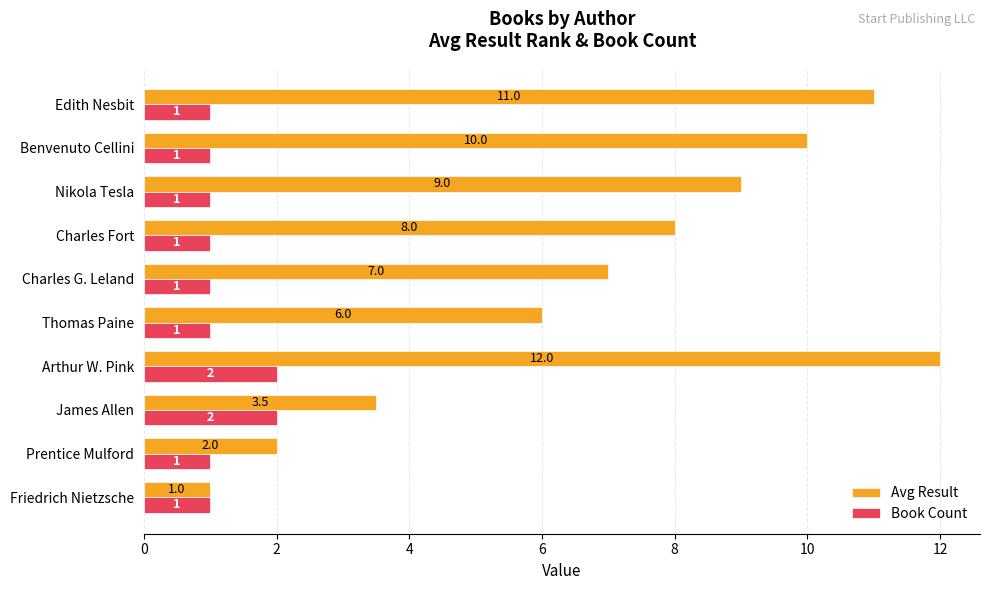

What is the lowest value of the Avg Result series?

1.0